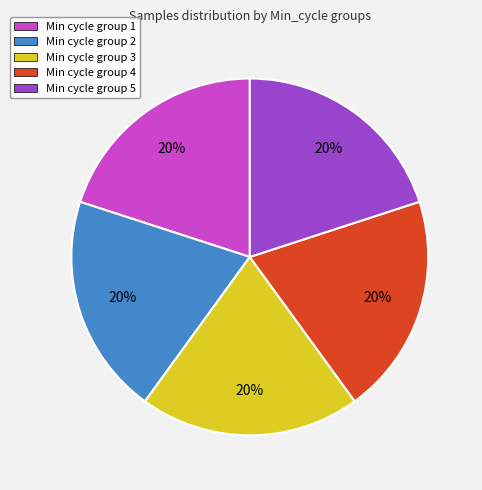

To the nearest percent, what percentage of the pie is Min cycle group 4?

20%